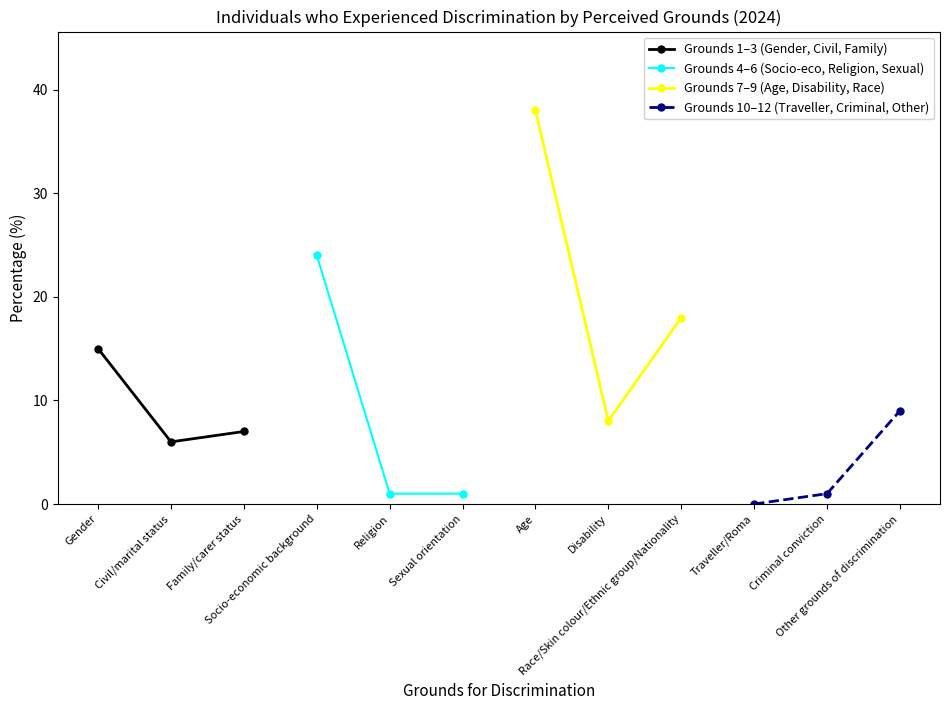

What are all the series names shown in the legend?

Grounds 1–3 (Gender, Civil, Family), Grounds 4–6 (Socio-eco, Religion, Sexual), Grounds 7–9 (Age, Disability, Race), Grounds 10–12 (Traveller, Criminal, Other)